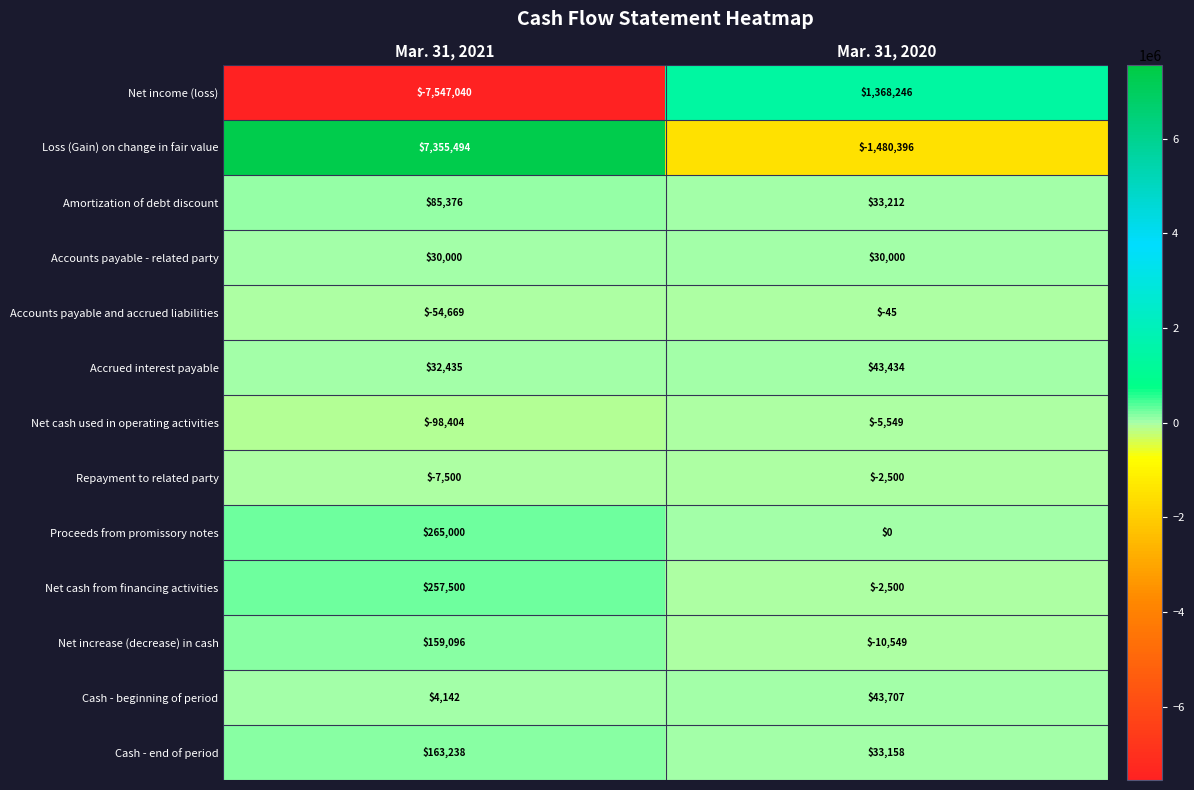

At which category is the sum across all series the highest?

Mar. 31, 2021